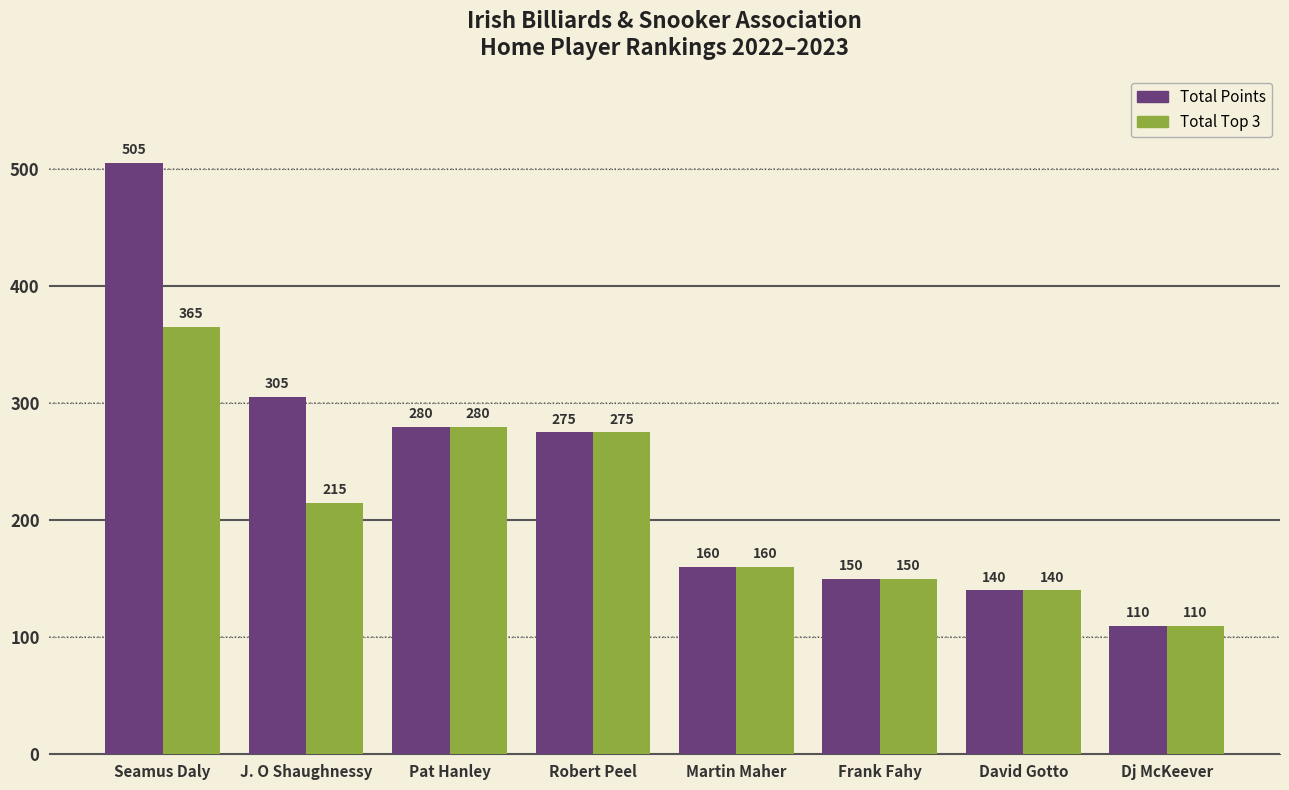

Reading left to right, list all the values displayed in this chart.

Total Points: Seamus Daly=505	J. O Shaughnessy=305	Pat Hanley=280	Robert Peel=275	Martin Maher=160	Frank Fahy=150	David Gotto=140	Dj McKeever=110
Total Top 3: Seamus Daly=365	J. O Shaughnessy=215	Pat Hanley=280	Robert Peel=275	Martin Maher=160	Frank Fahy=150	David Gotto=140	Dj McKeever=110